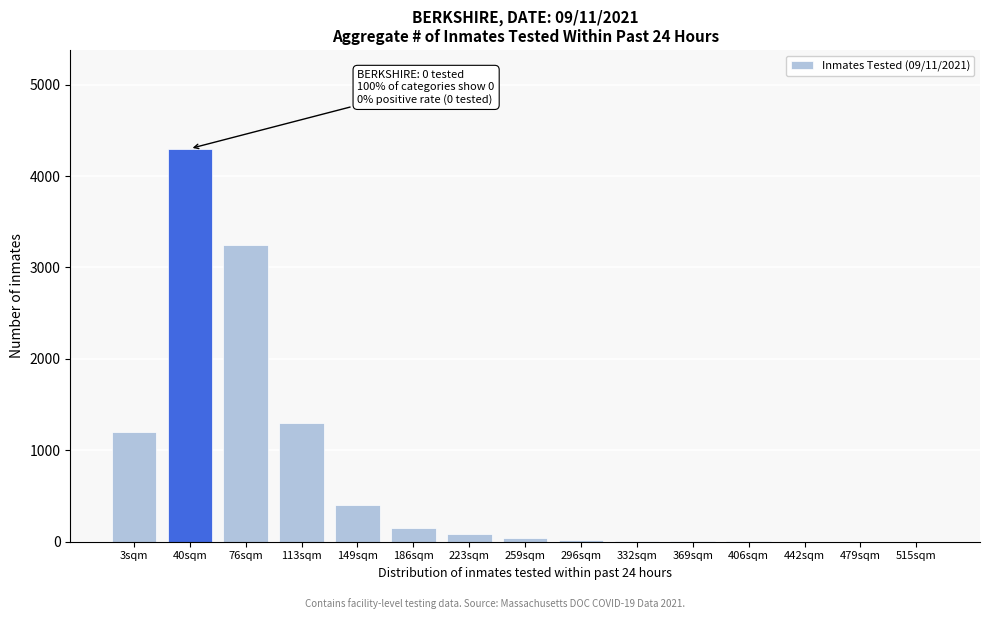

The chart shows a value of 10 at 332sqm. True or false?

True